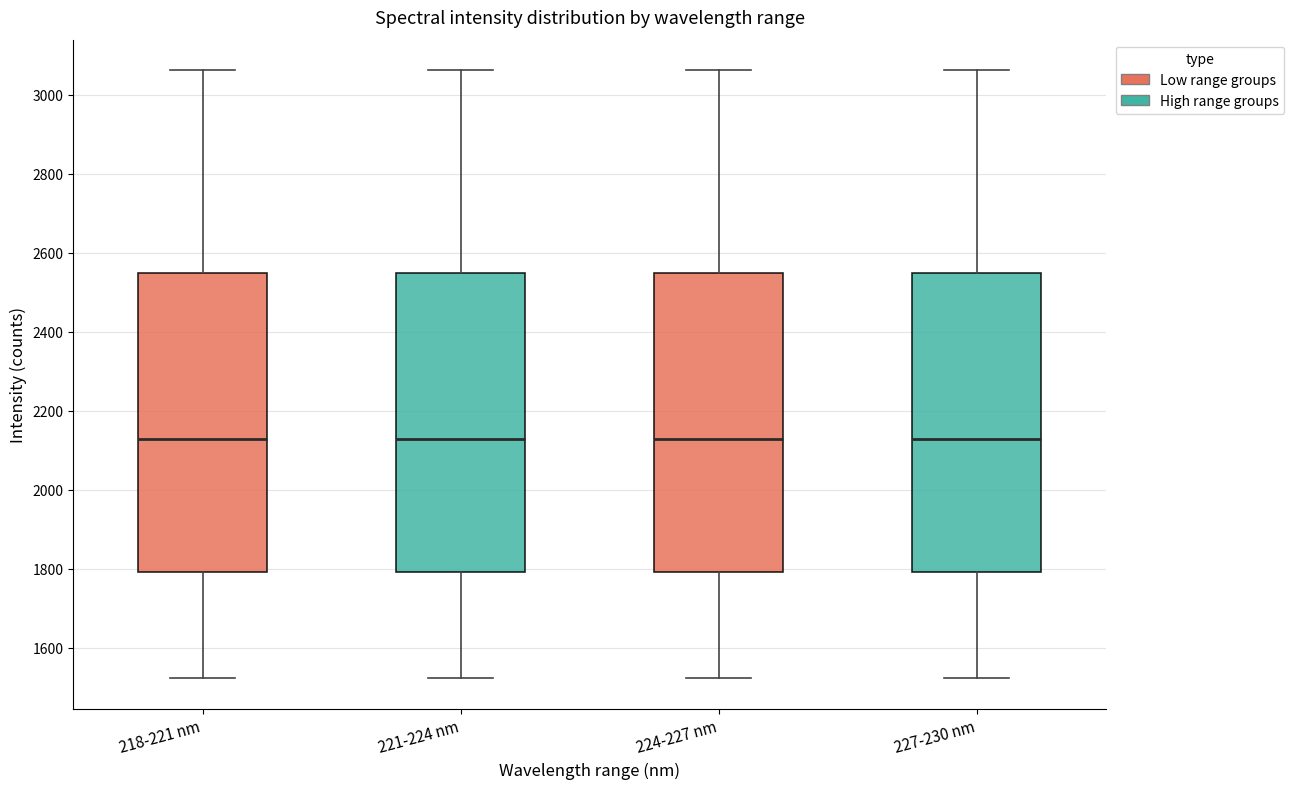

Reading left to right, transcribe this box plot: for each box, give where its median line is, the range the box spans, and where its two whiskers end, as read against the y-axis. The values are not printed on the chart, so give them approximately, as read against the axis.

218-221 nm: median 2120, box 1800 to 2540, whiskers 1520 to 3060
221-224 nm: median 2120, box 1800 to 2540, whiskers 1520 to 3060
224-227 nm: median 2120, box 1800 to 2540, whiskers 1520 to 3060
227-230 nm: median 2120, box 1800 to 2540, whiskers 1520 to 3060